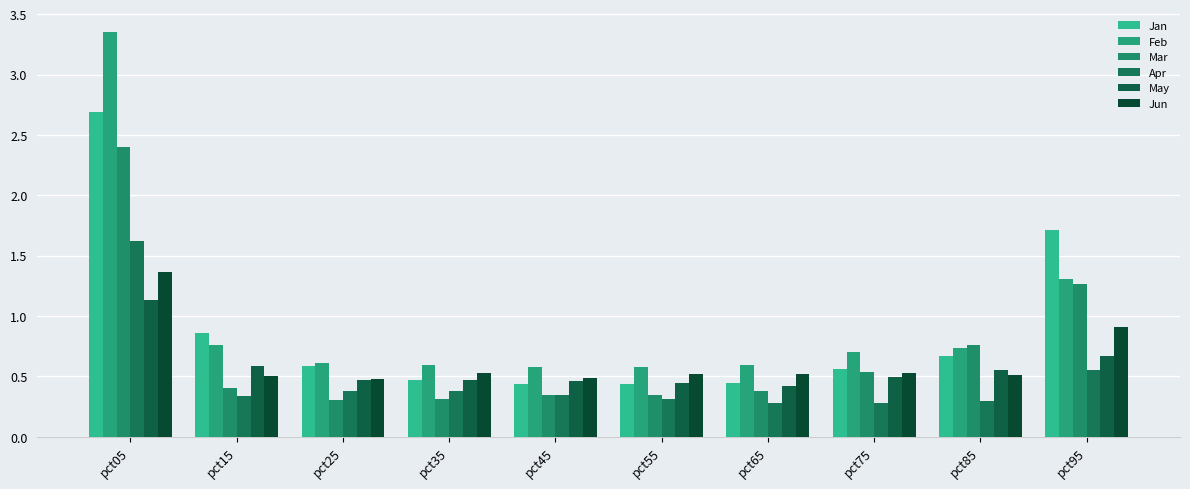

How many data points does each series have?

10